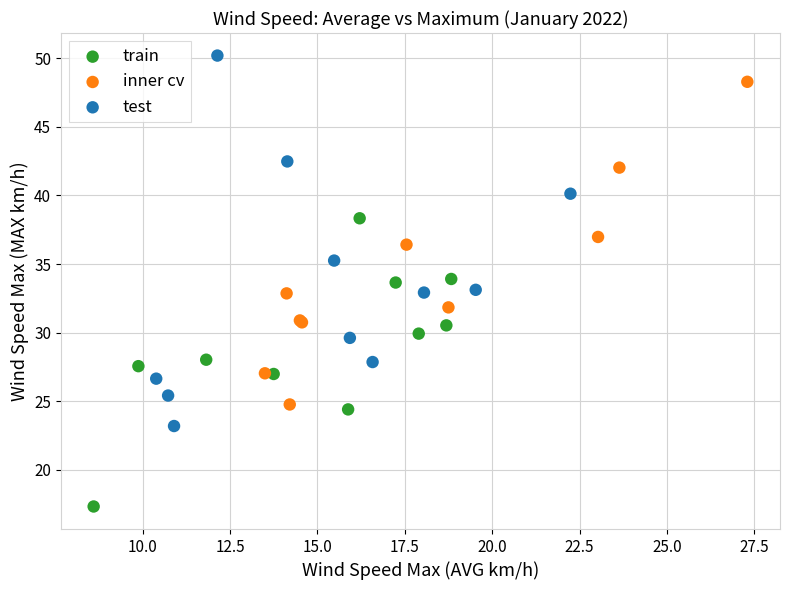

Which series has the widest spread of Y values?

test